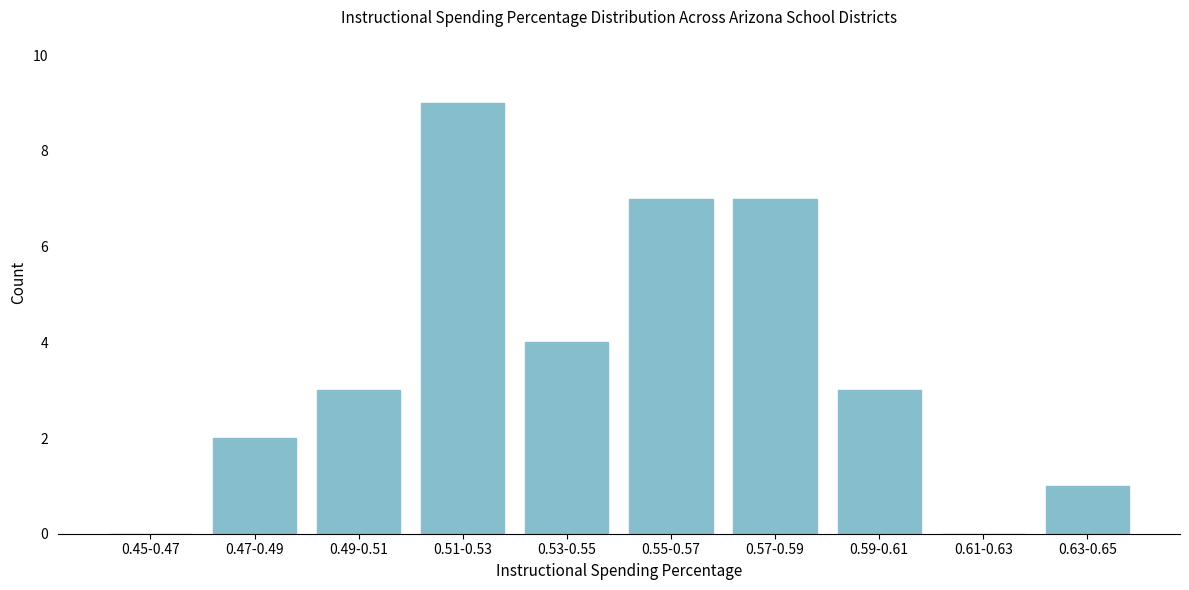

Reading left to right, extract all data points from this chart.

0.45-0.47=0	0.47-0.49=2	0.49-0.51=3	0.51-0.53=9	0.53-0.55=4	0.55-0.57=7	0.57-0.59=7	0.59-0.61=3	0.61-0.63=0	0.63-0.65=1